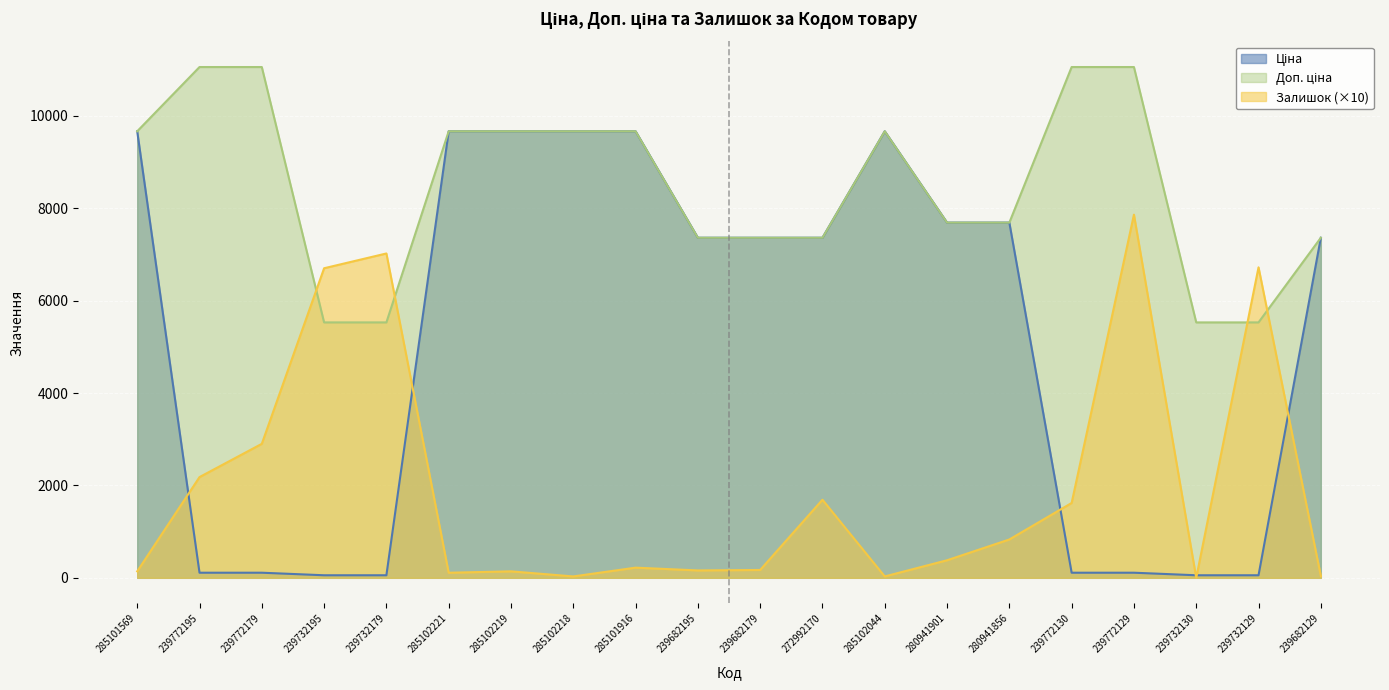

Between 239732129 and 280941856, which is larger?

280941856